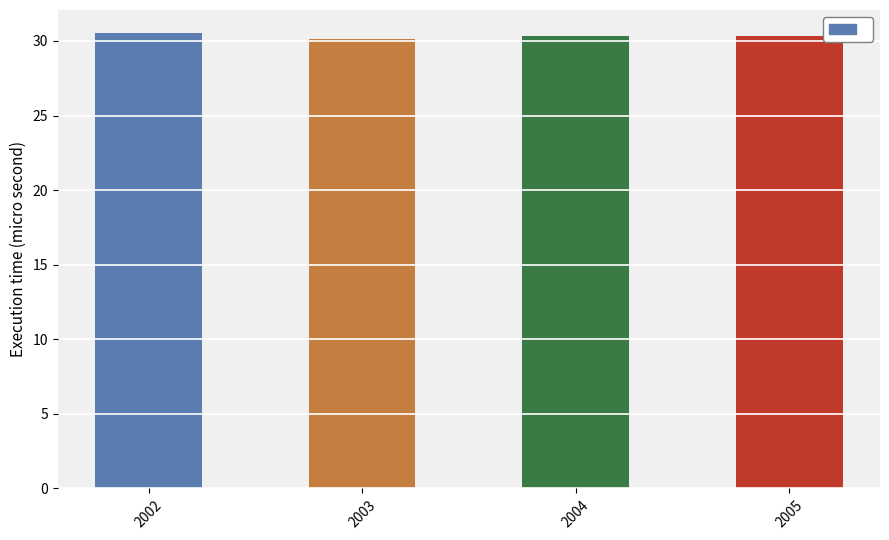

Does the chart contain stacked bars?

No